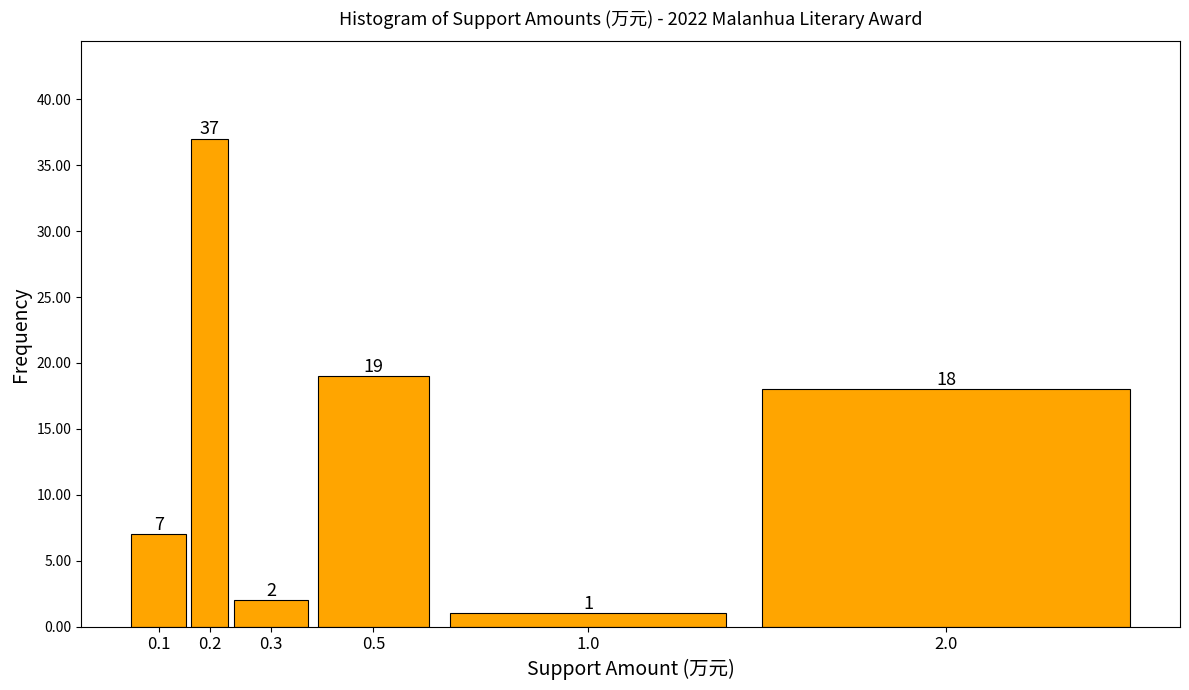

Reading left to right, list all the values displayed in this chart.

7	37	2	19	1	18